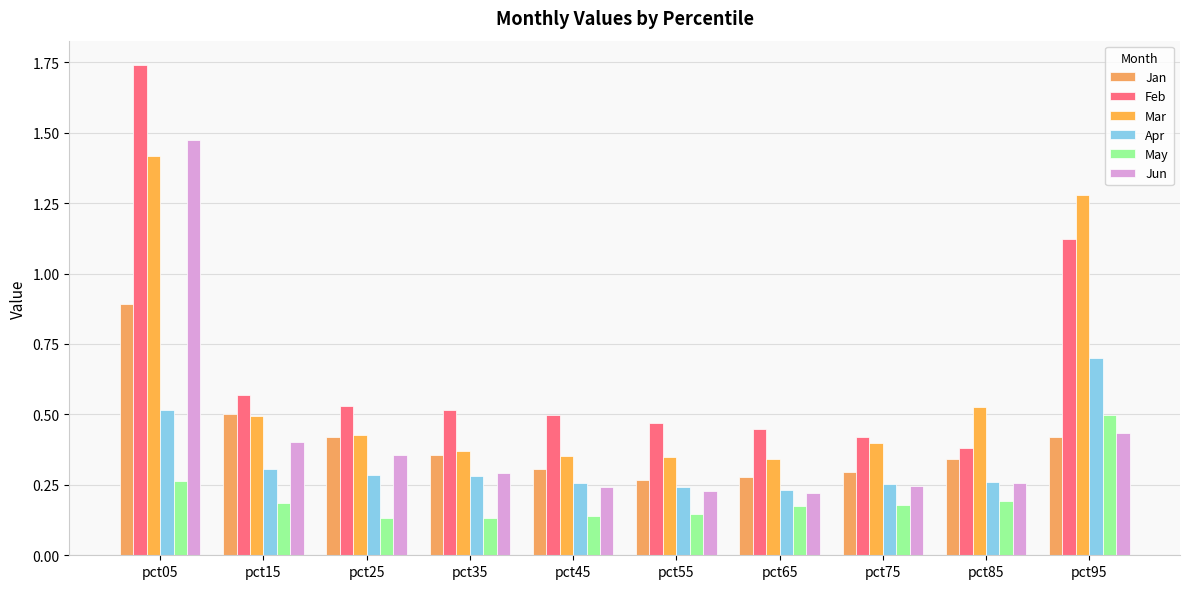

What is the minimum value shown in the chart?

0.1